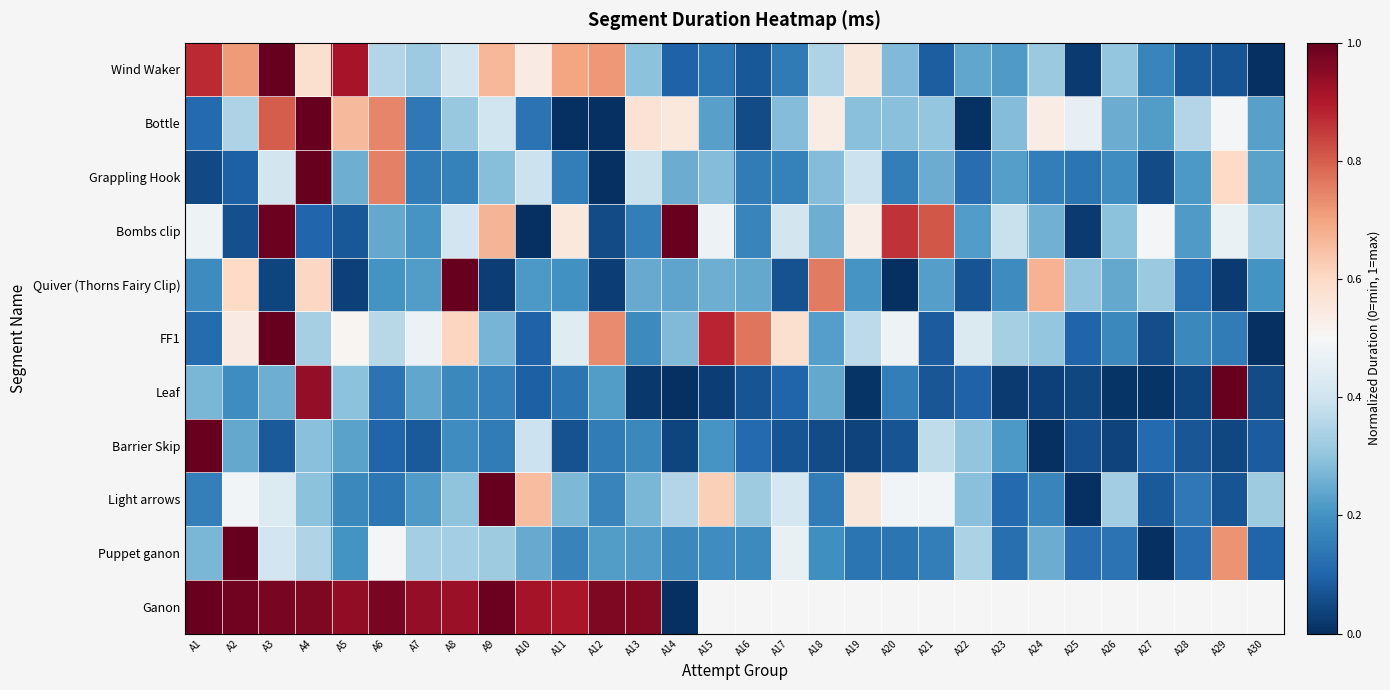

How many distinct data groups are displayed?

11